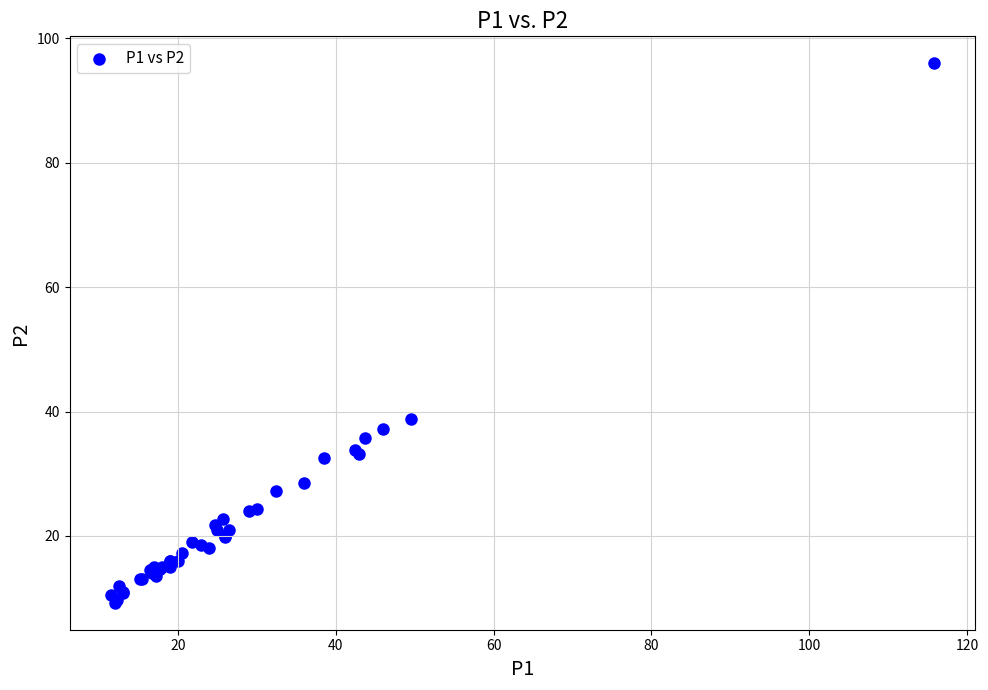

What Y value in the scatter plot is closest to 52?

38.8